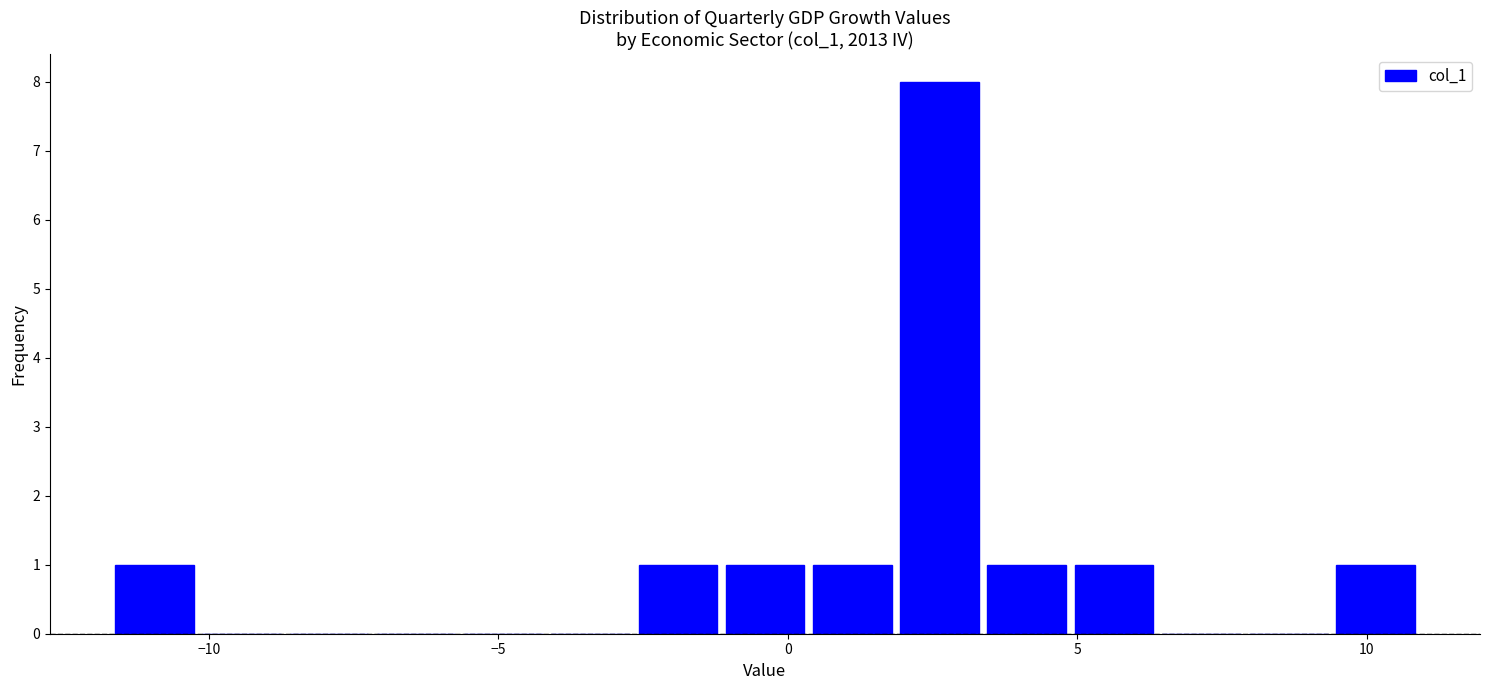

Read against the x-axis, roughly where is the centre of the tallest bar?

2.5